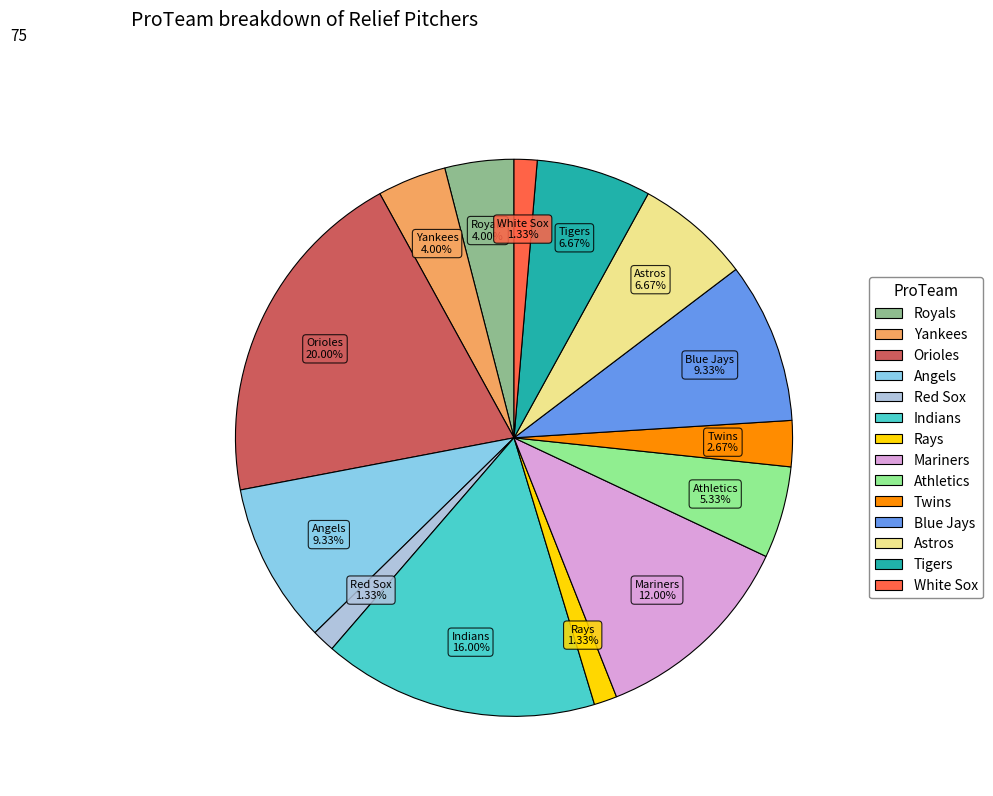

Does Orioles account for over 50% of the chart?

No